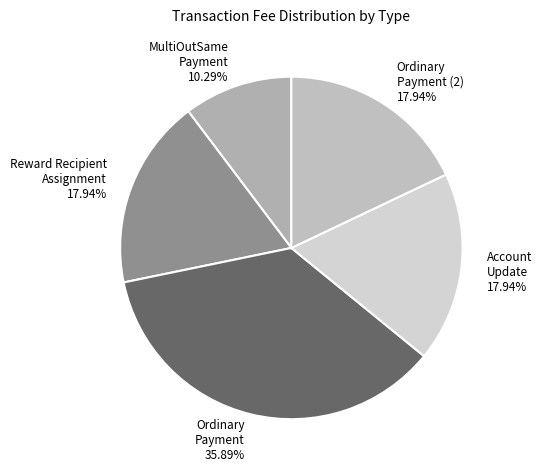

What is the ratio of the value at Ordinary Payment (2) to the value at Ordinary Payment?

0.5